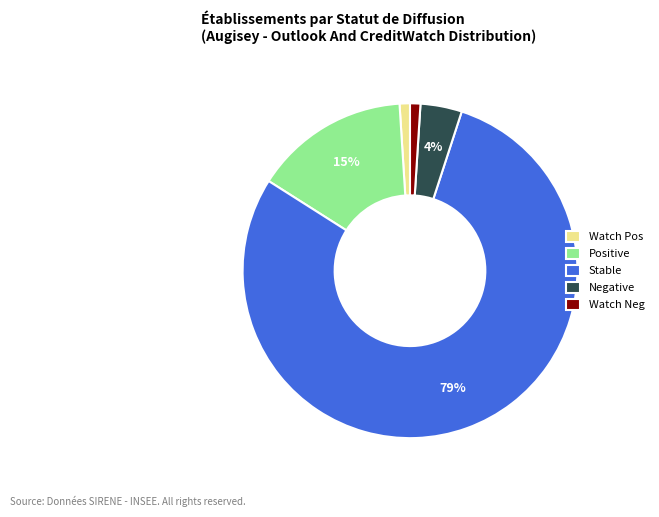

Do Stable and Watch Pos together represent more than half of the pie?

Yes